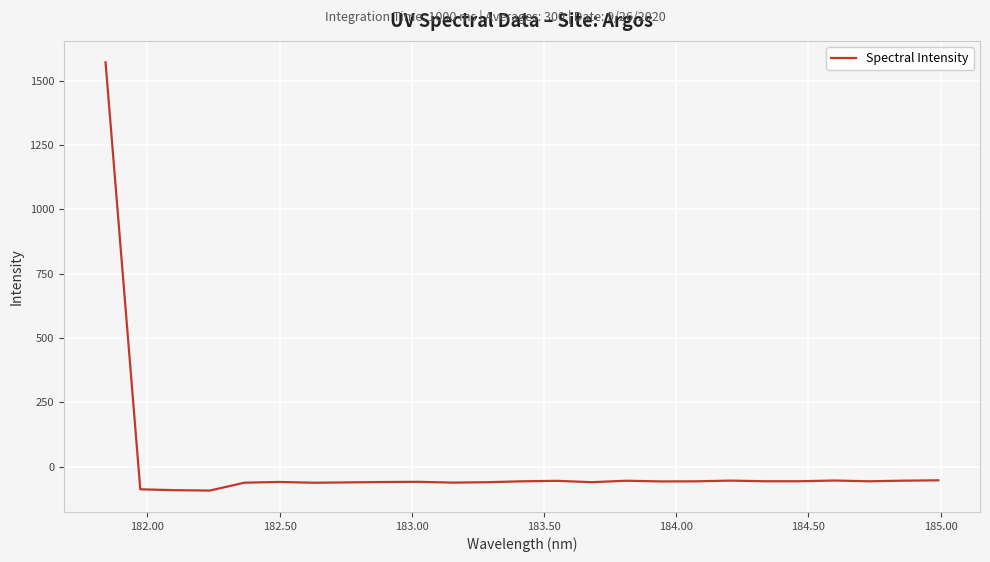

What is the difference between the maximum and minimum values?

1664.7